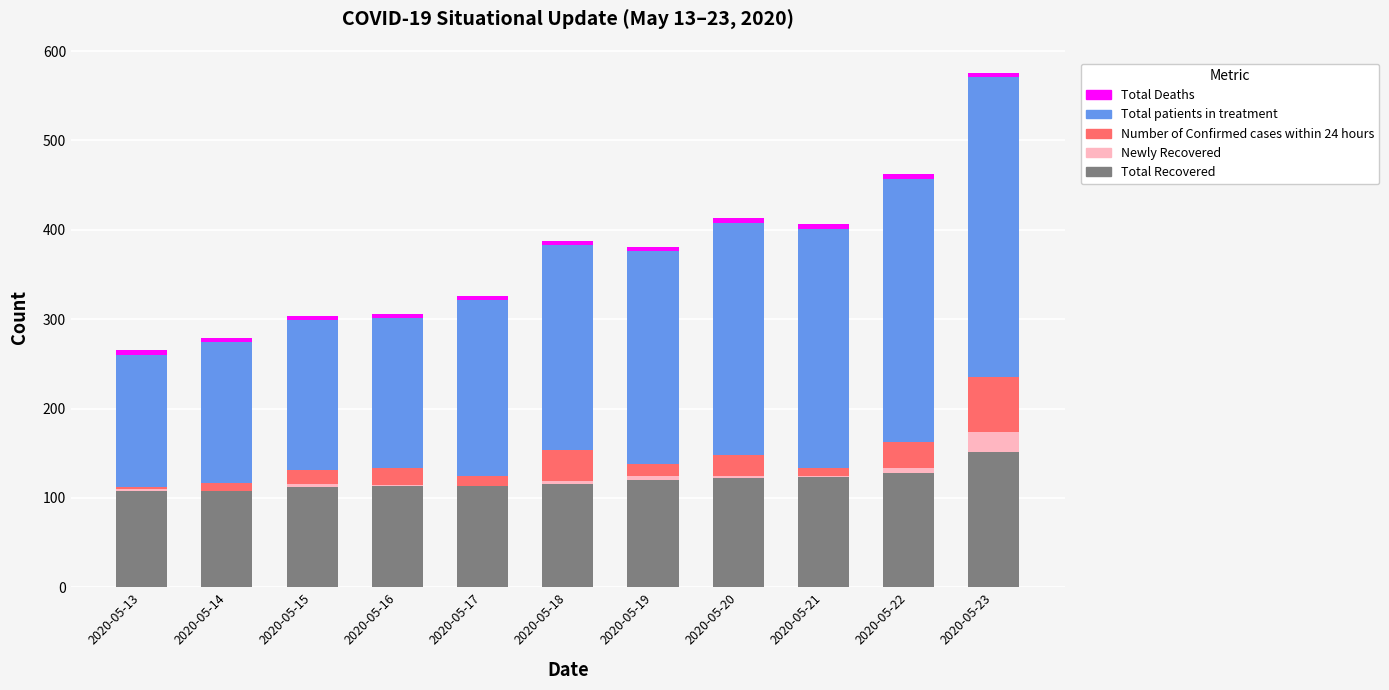

At which label does Total Recovered reach its peak?

2020-05-23